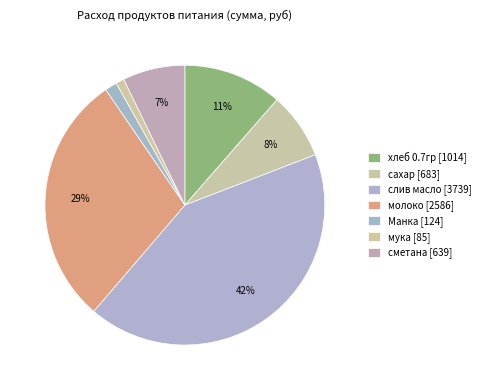

To the nearest percent, what is the difference between the largest and smallest slice percentages?

41%